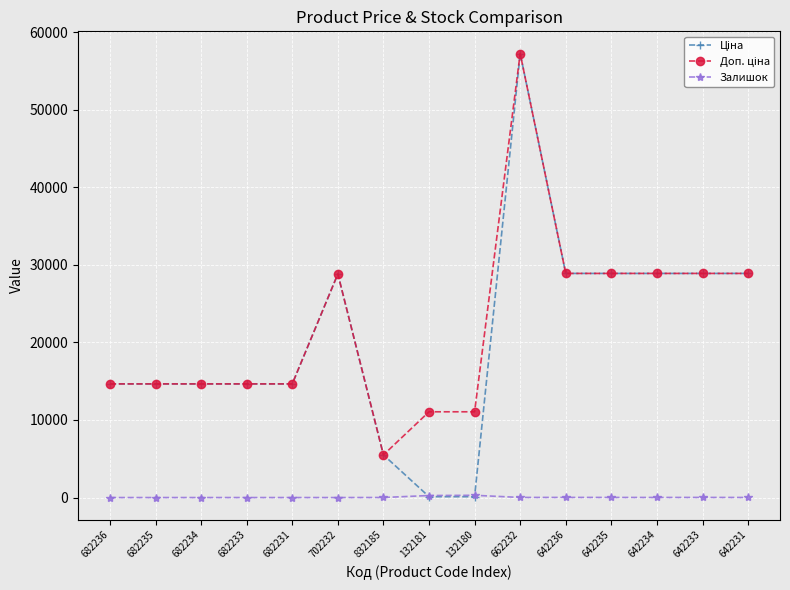

The Залишок series shows 17.0 at 642236. True or false?

True